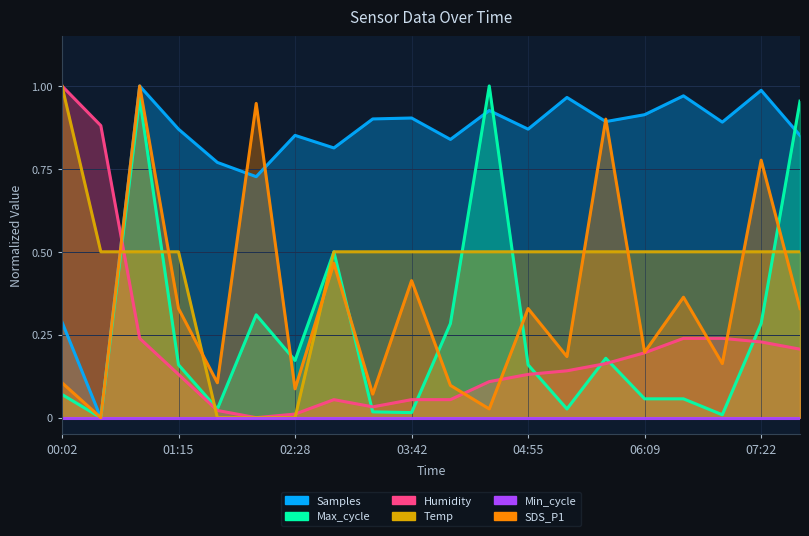

Between 03:42 and 04:31, which is larger?

04:31